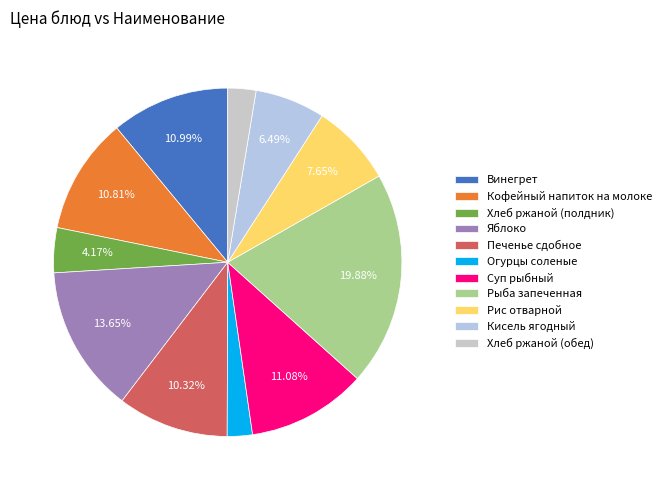

To the nearest percent, what is the combined percentage of Рыба запеченная and Огурцы соленые?

22%